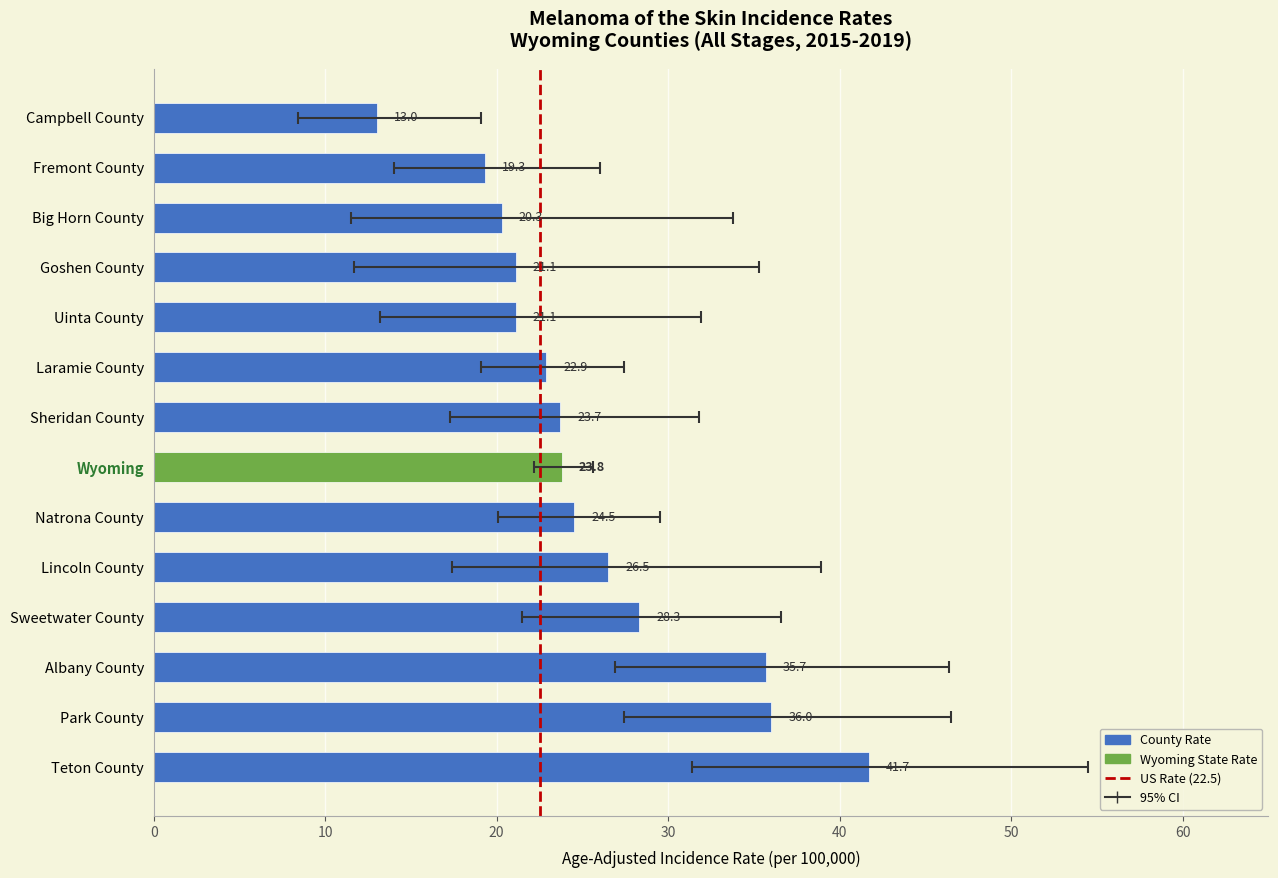

What is the smallest value displayed?

8.4